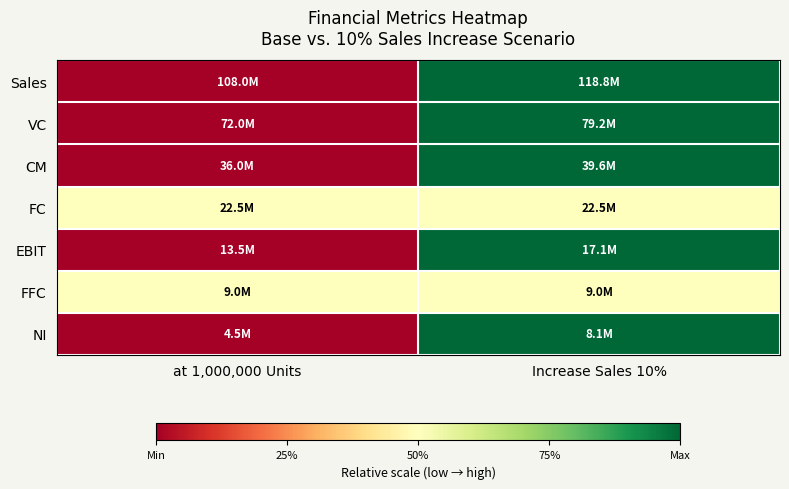

At which category does the chart reach its peak across all series?

Increase Sales 10%